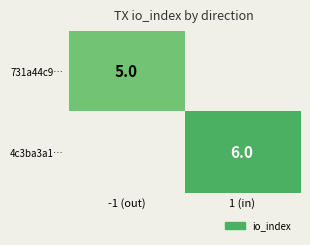

Is it true that 4c3ba3a1… equals 11 at 1 (in)?

False